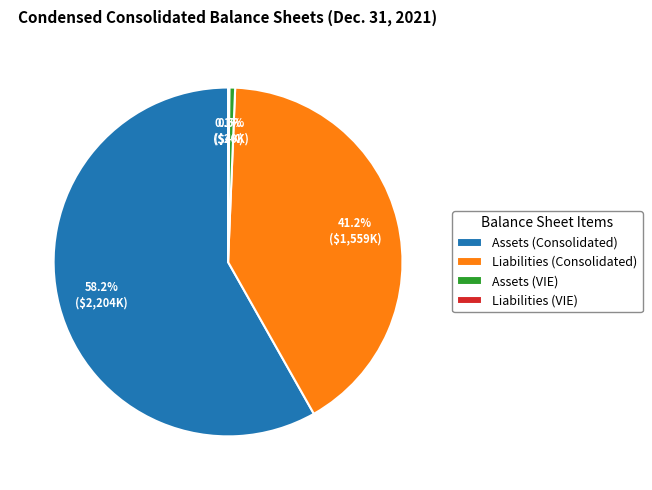

Which has a higher value, Assets (VIE) or Assets (Consolidated)?

Assets (Consolidated)